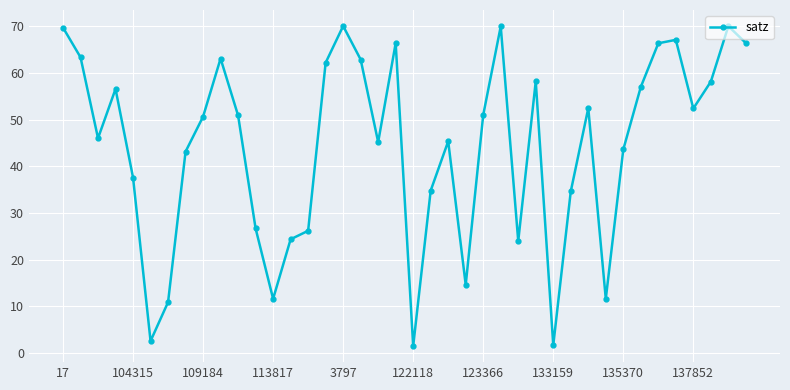

What is the value of the 34th point from the left?

57.0